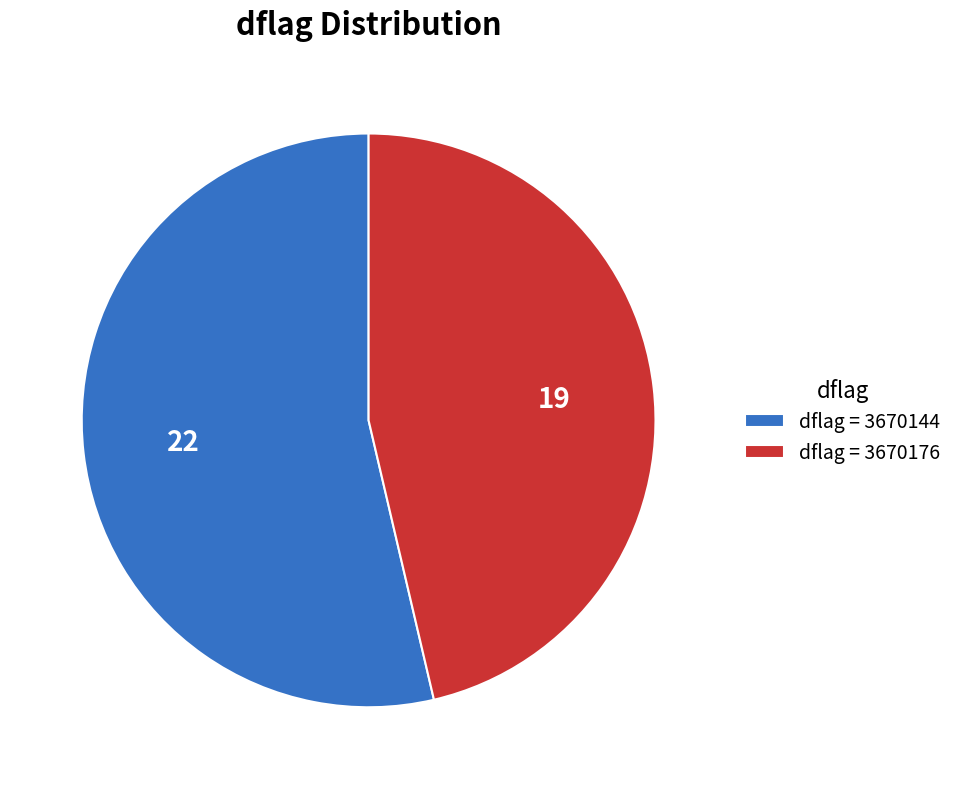

Combined, do dflag = 3670144 and dflag = 3670176 account for over 50%?

Yes